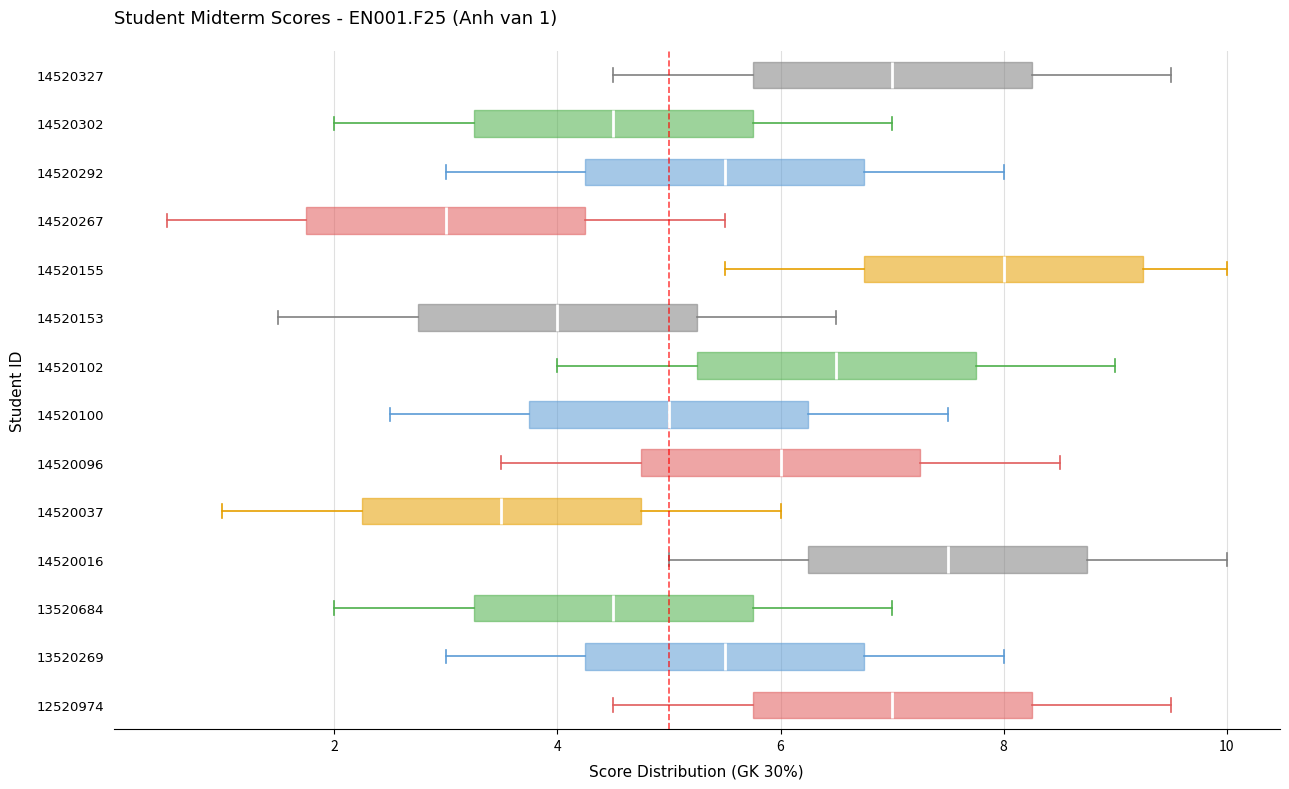

Which box's median line is the furthest to the left?

14520267